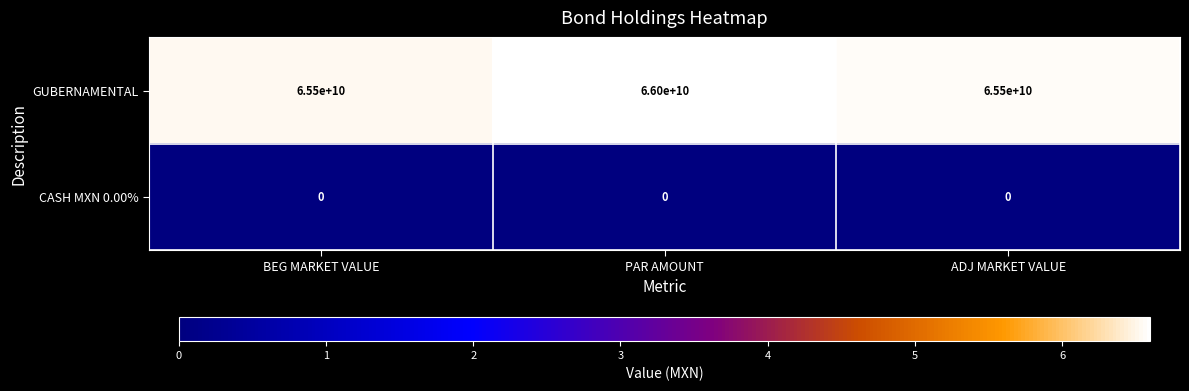

What is the difference between the highest and lowest values at PAR AMOUNT?

66000000000